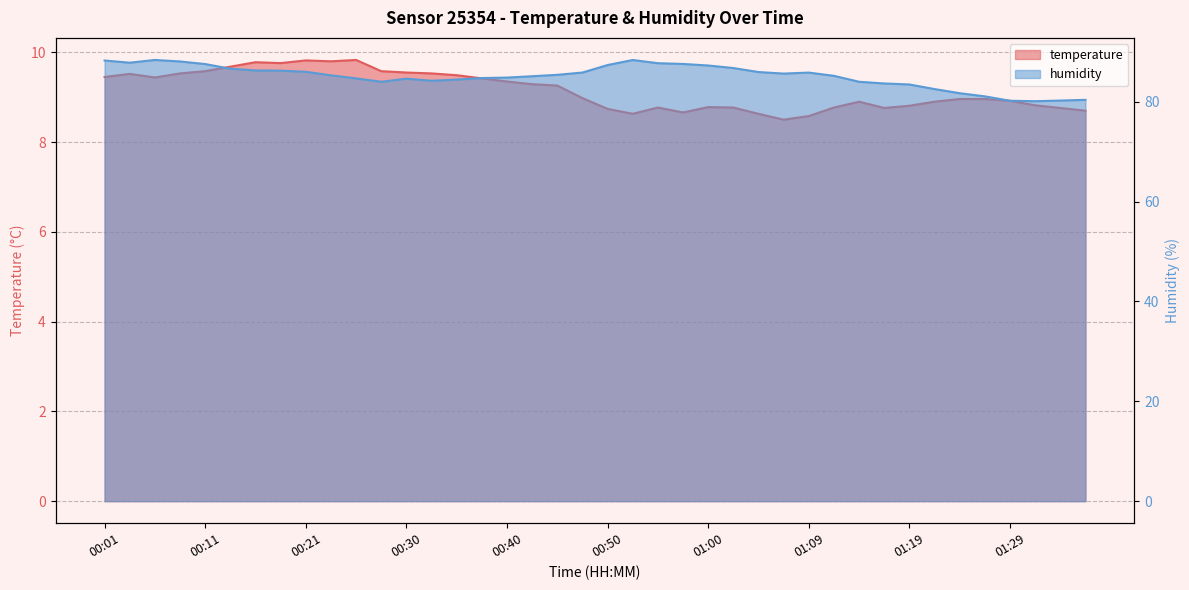

True or false: humidity and temperature cross at least once.

False